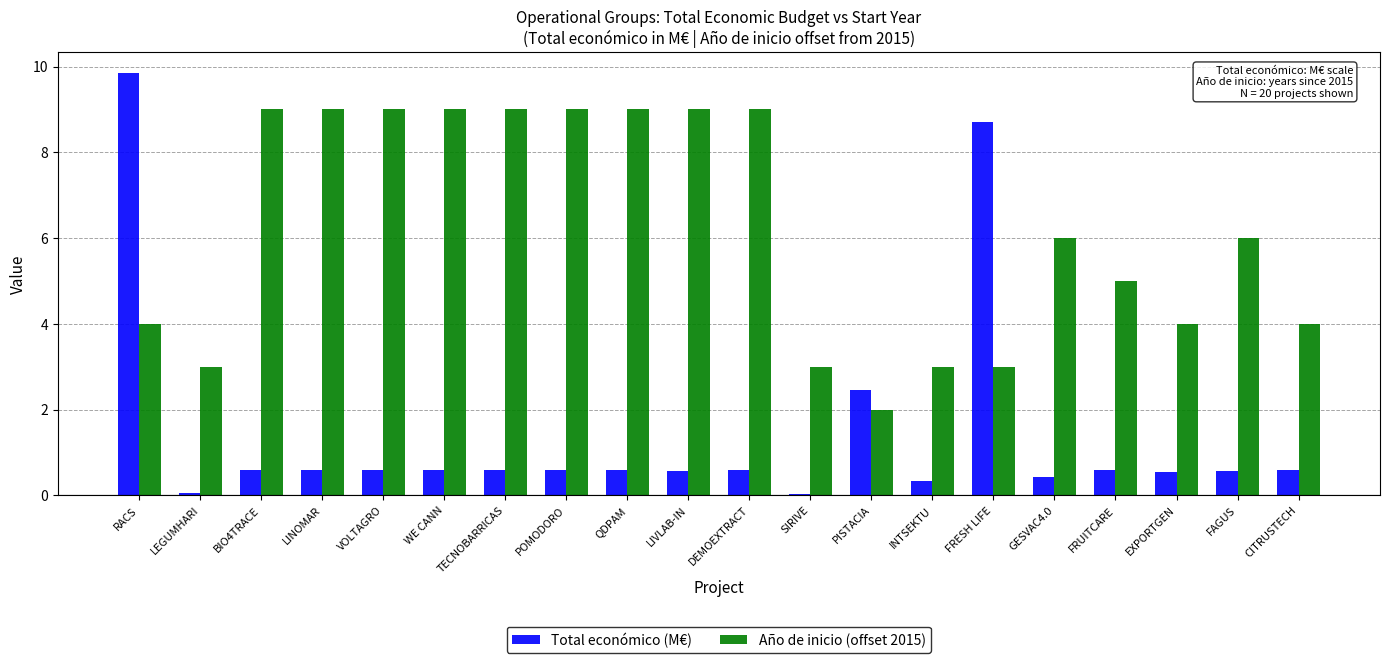

What is the total value across all series at QDPAM?

9.6